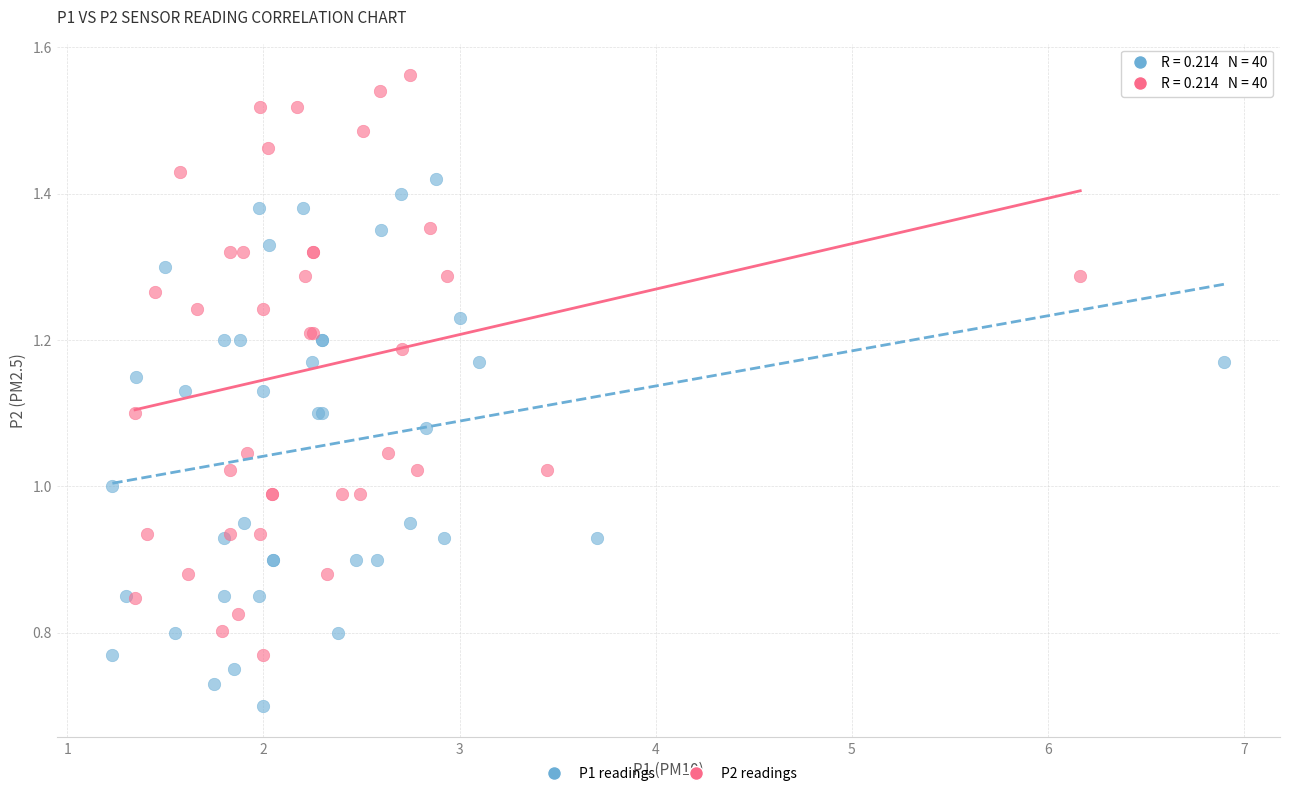

Which series contains the lowest Y value?

P1 readings